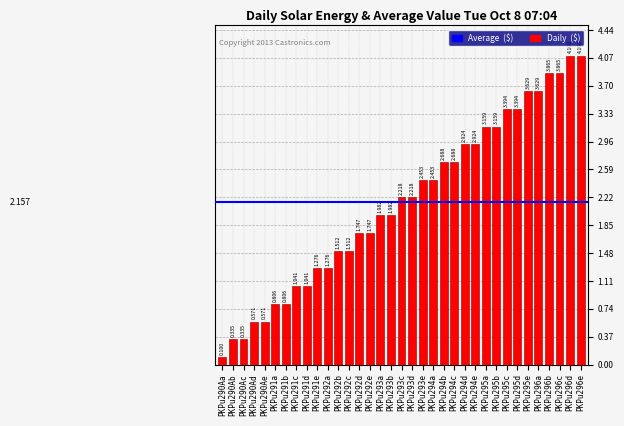

Read the value at PKPu290Ad.

0.6